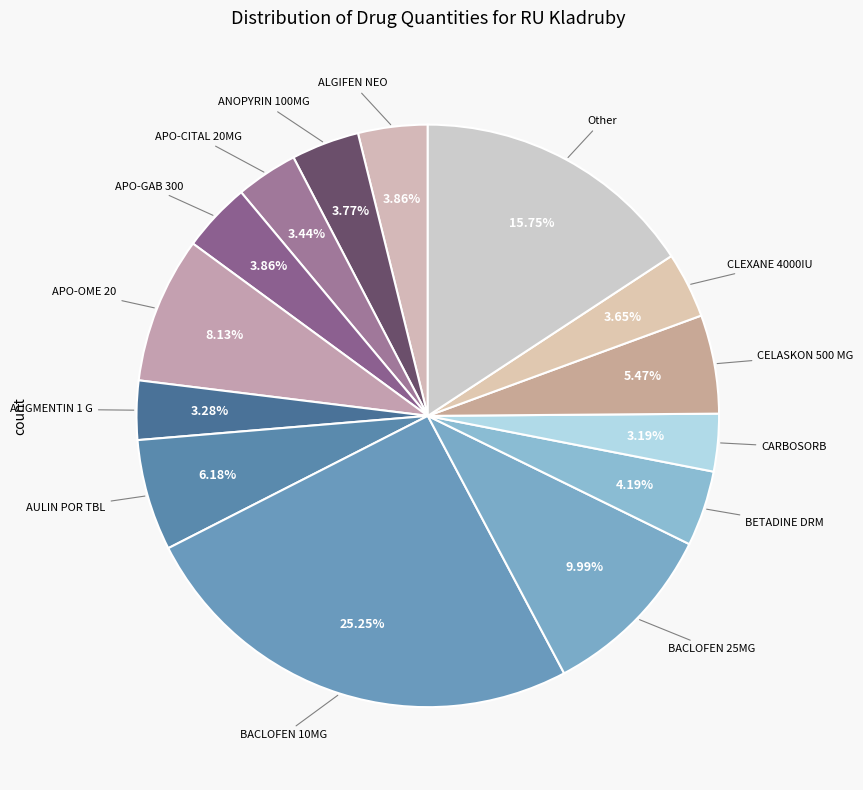

Count the number of slices in the pie.

14